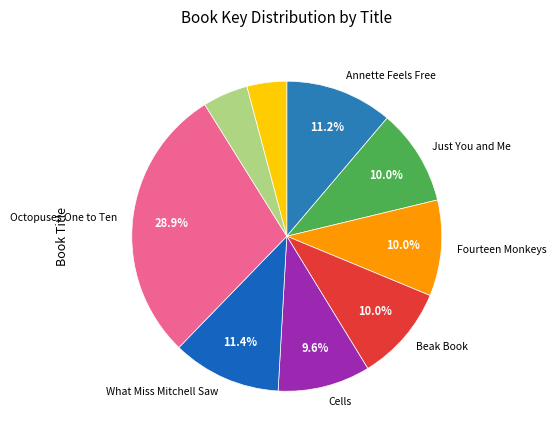

Is there a majority slice in this chart?

No